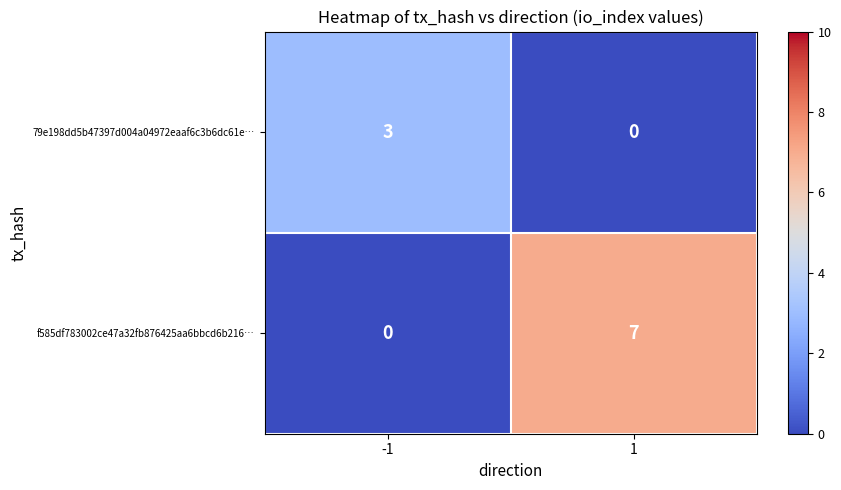

What is the difference between the 79e198dd5b47397d004a04972eaaf6c3b6dc61e… values at -1 and 1?

3